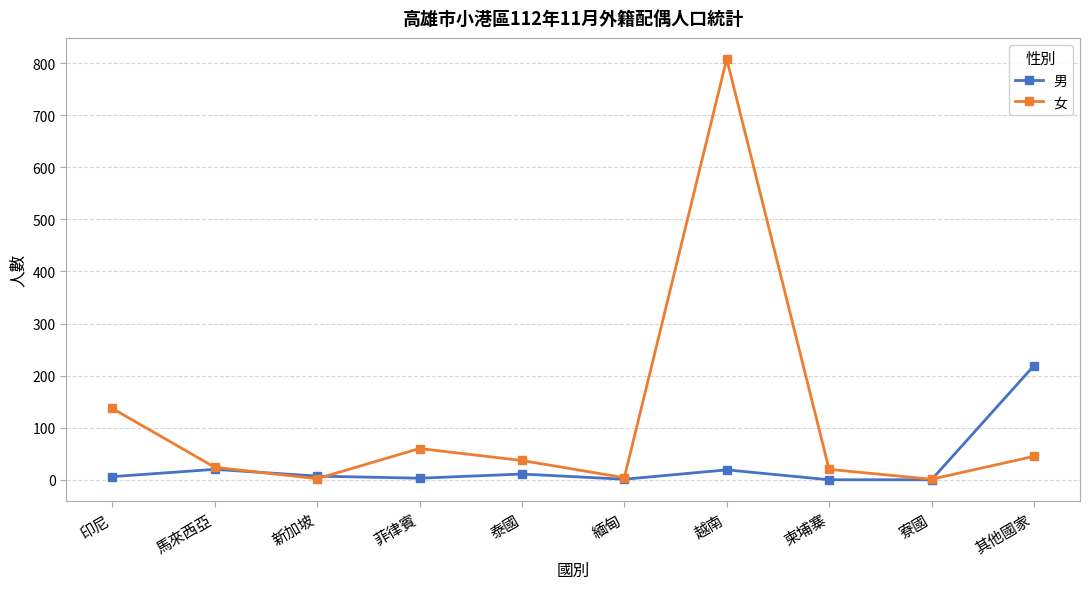

What is the total value across all series at 越南?

827